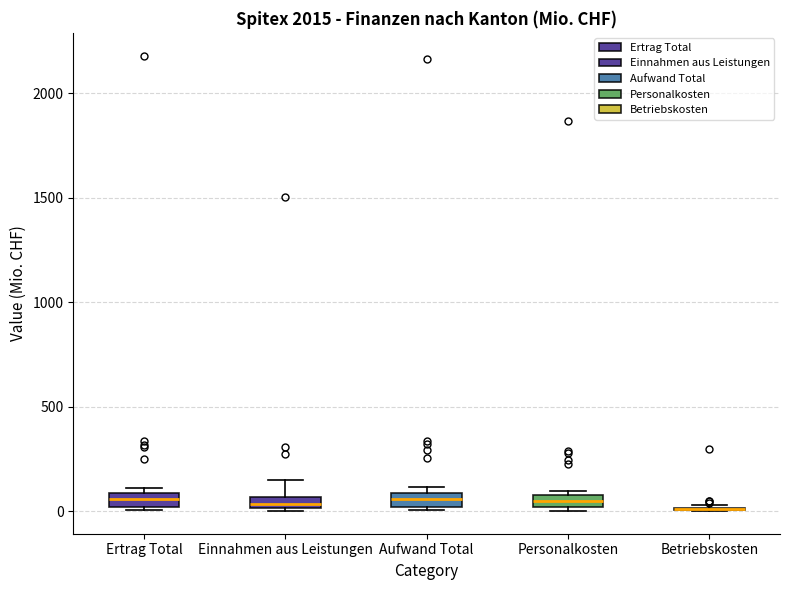

Where is the upper edge of the box for Ertrag Total on the y-axis? The values are not printed on the chart, so give them approximately, as read against the axis.

100